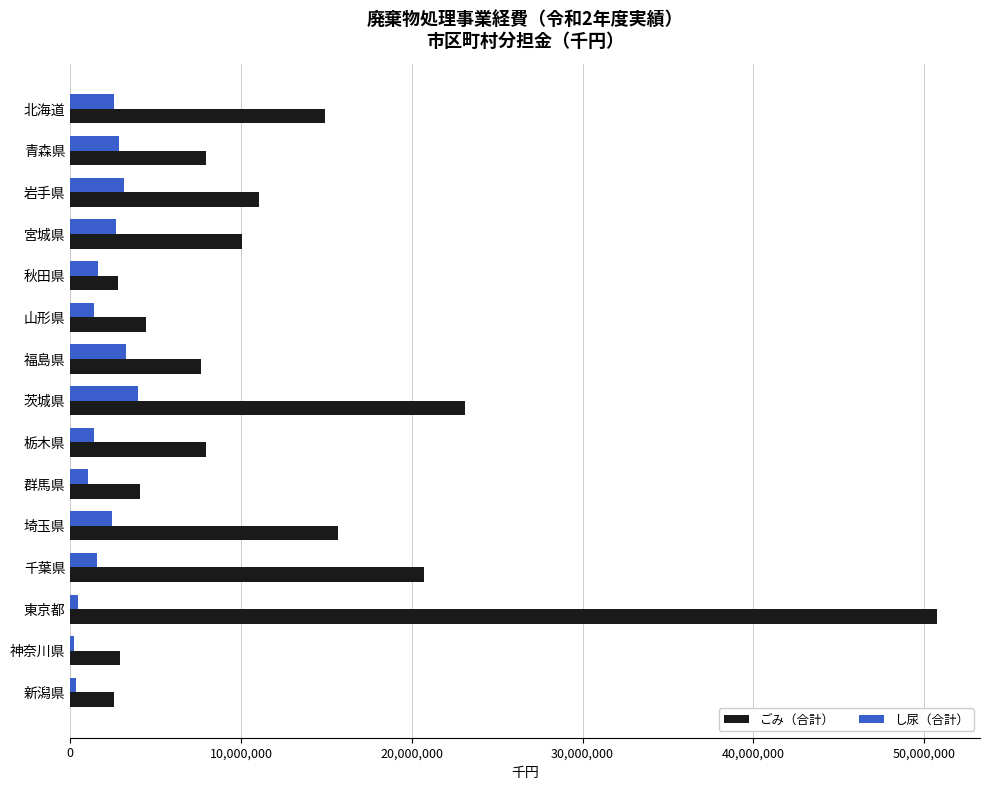

How many values in the ごみ（合計） series are below 7949707?

7